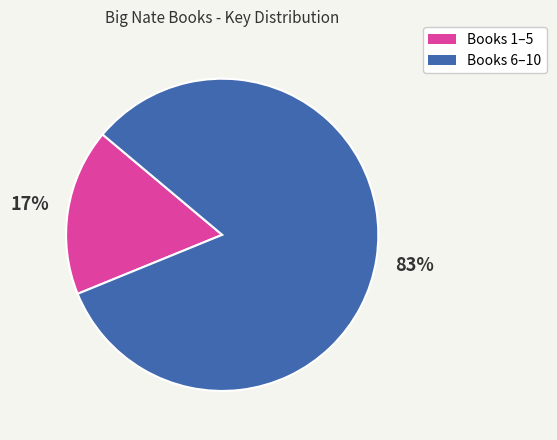

Is there any slice that represents more than half of the pie?

Yes